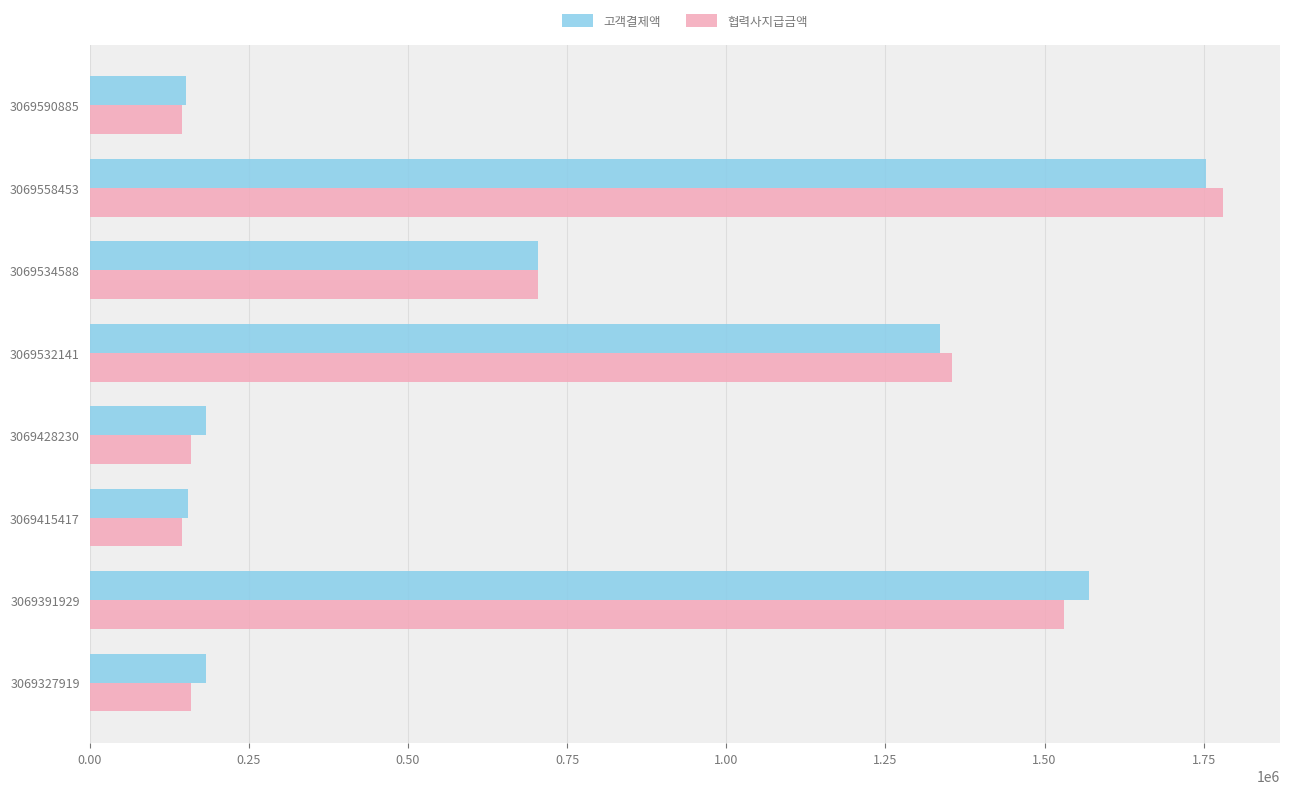

At which category does the chart reach its peak across all series?

3069558453